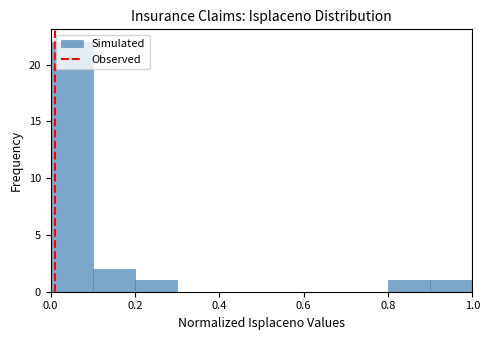

Reading left to right, list every bar in this chart as the range it spans on the x-axis followed by its height. Neither the bar edges nor the heights are printed on the chart, so give them approximately, as read against the axes.

0.0 to 0.1: 22
0.1 to 0.2: 2
0.2 to 0.3: 1
0.3 to 0.4: 0
0.4 to 0.5: 0
0.5 to 0.6: 0
0.6 to 0.7: 0
0.7 to 0.8: 0
0.8 to 0.9: 1
0.9 to 1.0: 1